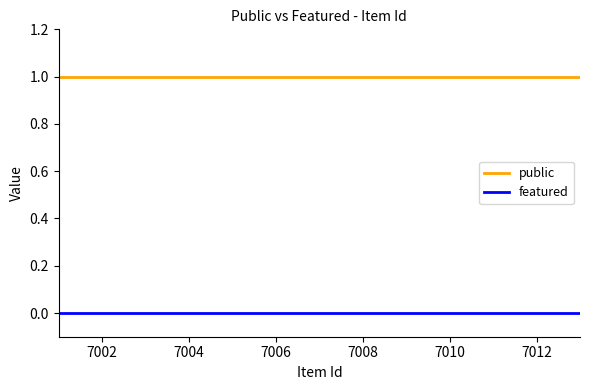

True or false: featured and public cross at least once.

False